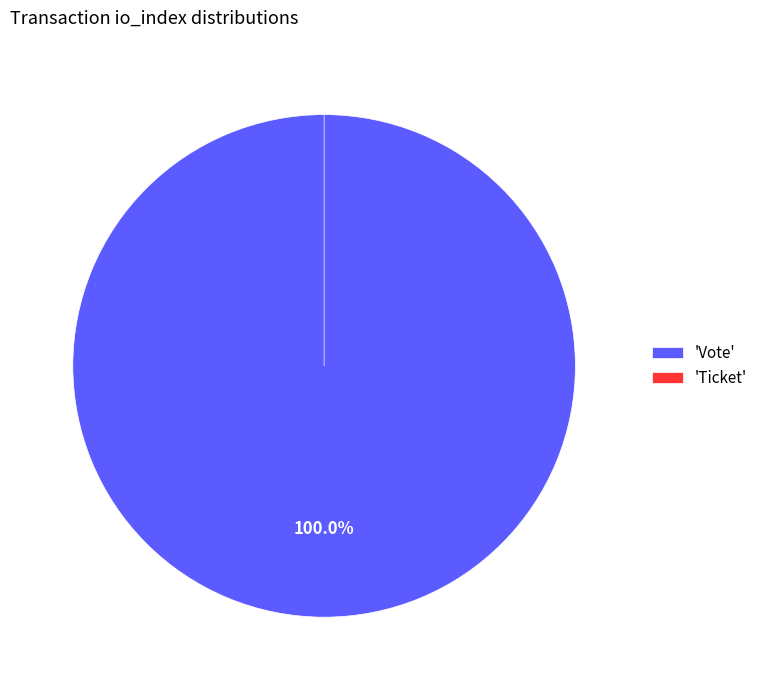

Do Vote and Ticket together represent more than half of the pie?

Yes